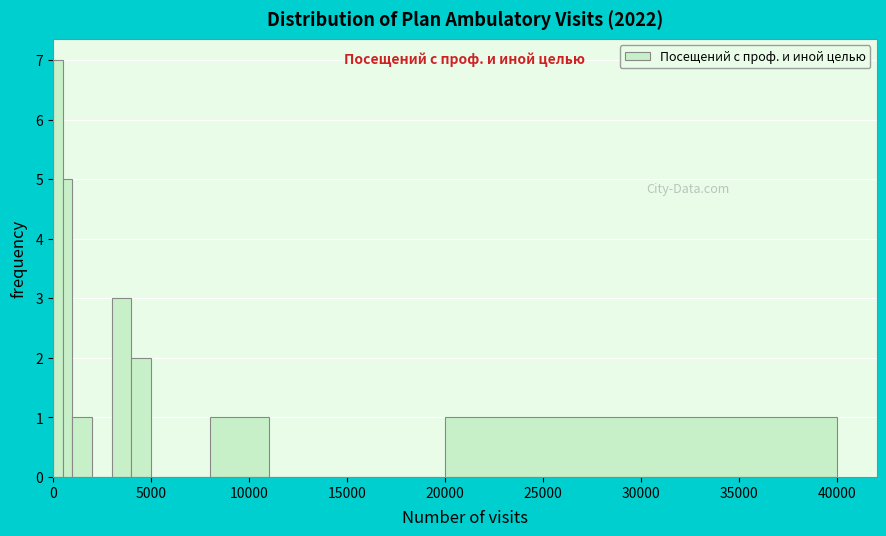

Around what value on the x-axis is the tallest bar? Give the approximate position of its centre, as read against the axis.

500